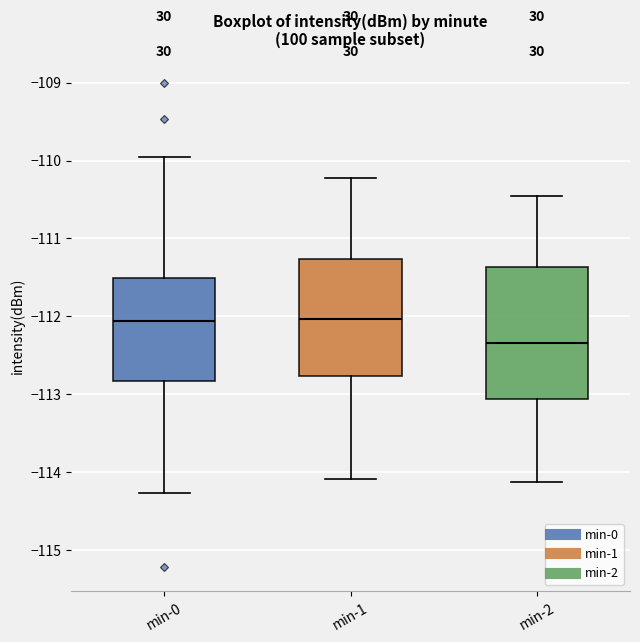

Reading left to right, read every box against the y-axis: the position of its median line, the range the box covers, and the ends of its whiskers. The values are not printed on the chart, so give them approximately, as read against the axis.

min-0: median -112.1, box -112.8 to -111.5, whiskers -114.3 to -110.0
min-1: median -112.0, box -112.8 to -111.3, whiskers -114.1 to -110.2
min-2: median -112.3, box -113.1 to -111.4, whiskers -114.1 to -110.4